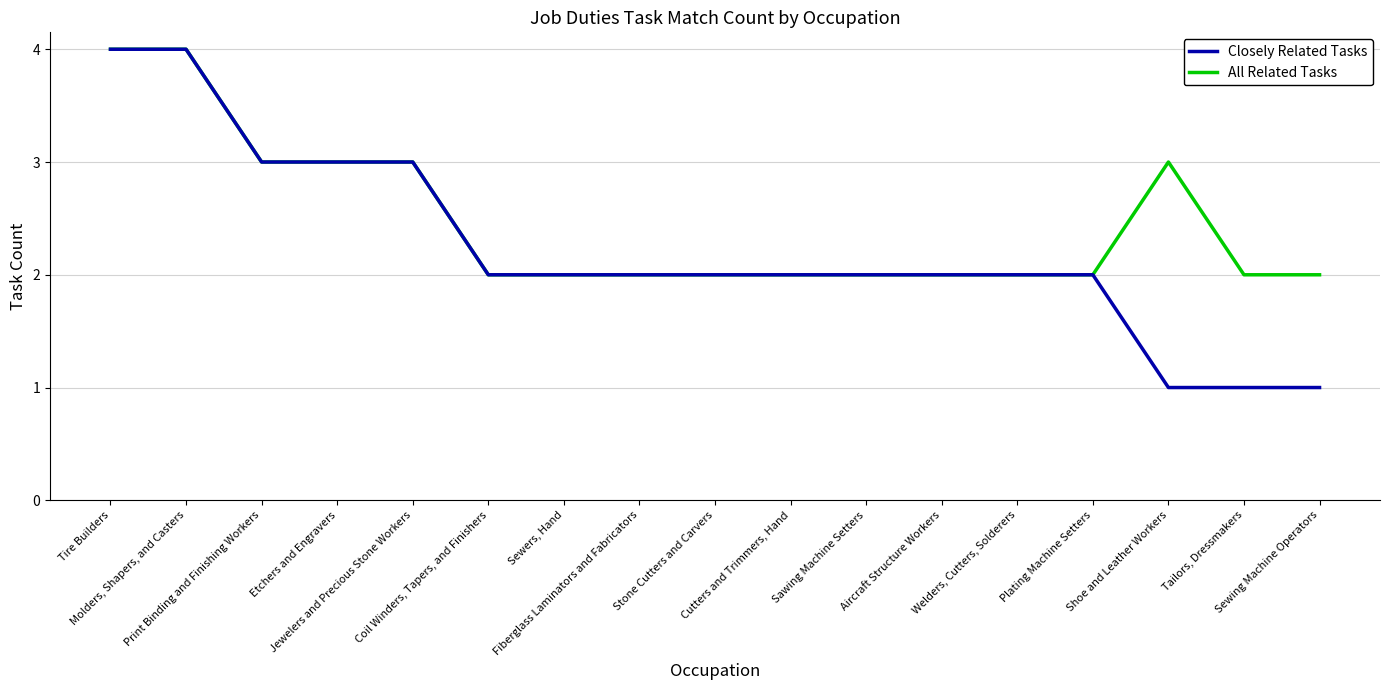

What is the maximum value shown in the chart?

4